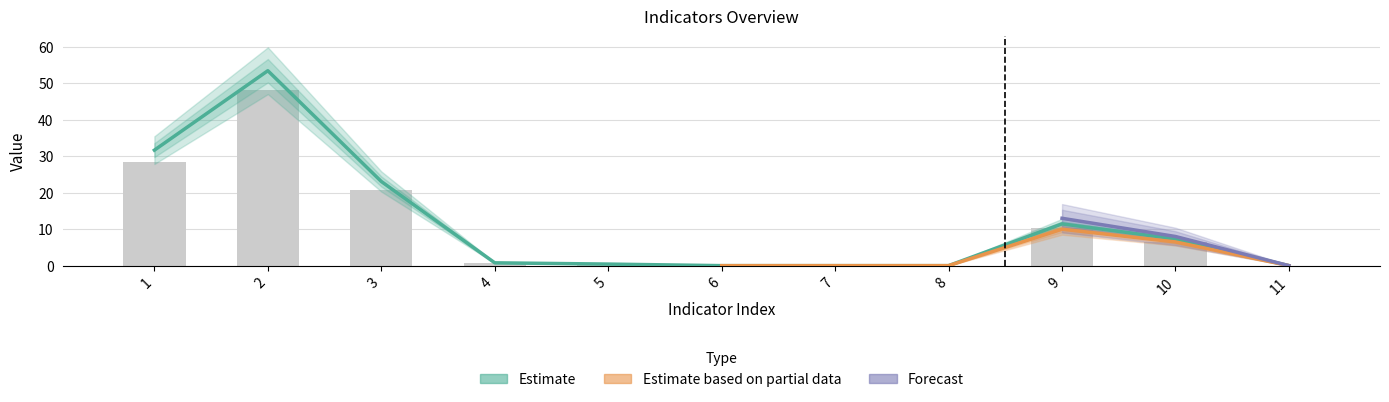

Which series changed the most between 4 and 5?

Estimate